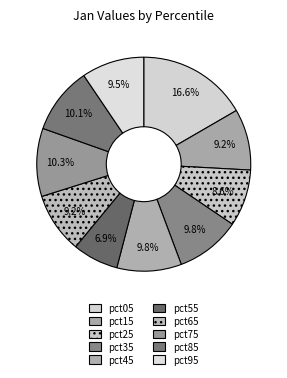

Is it true that pct05 is 30% of the pie?

False